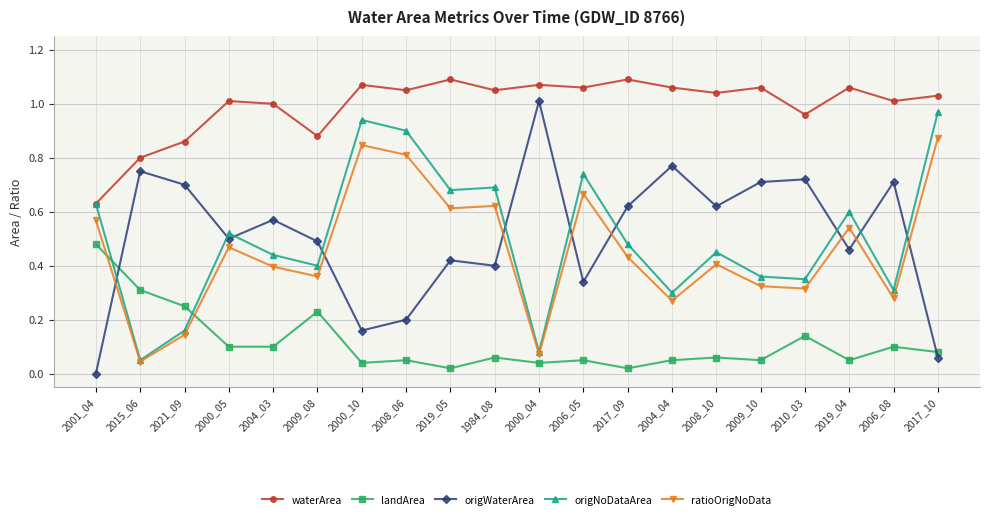

Count the number of categories in the chart.

20